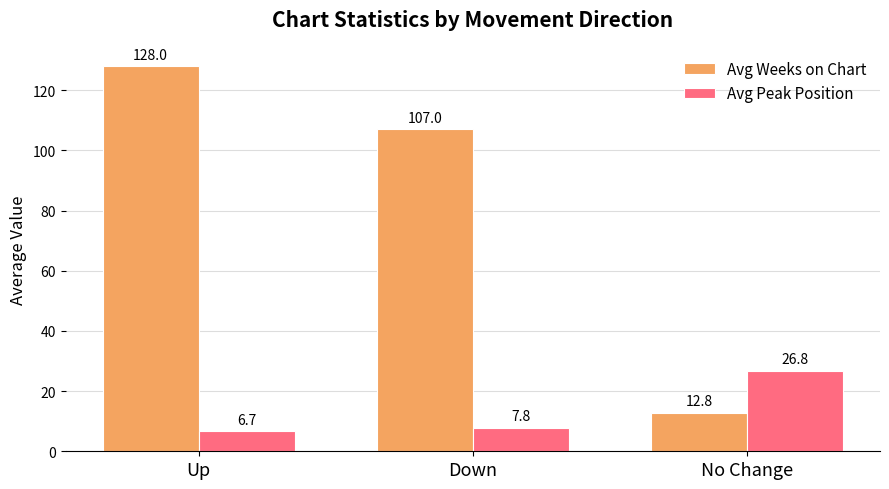

What is the lowest value of the Avg Peak Position series?

6.7